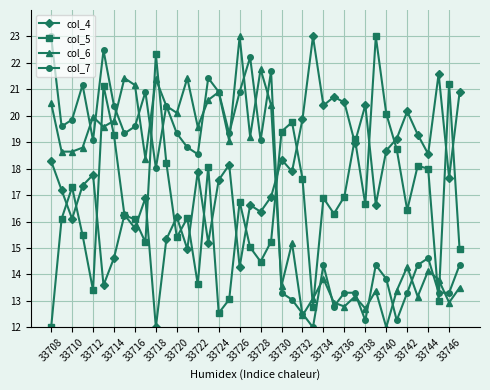

After their last crossing, which series has the higher values: col_6 or col_4?

col_4